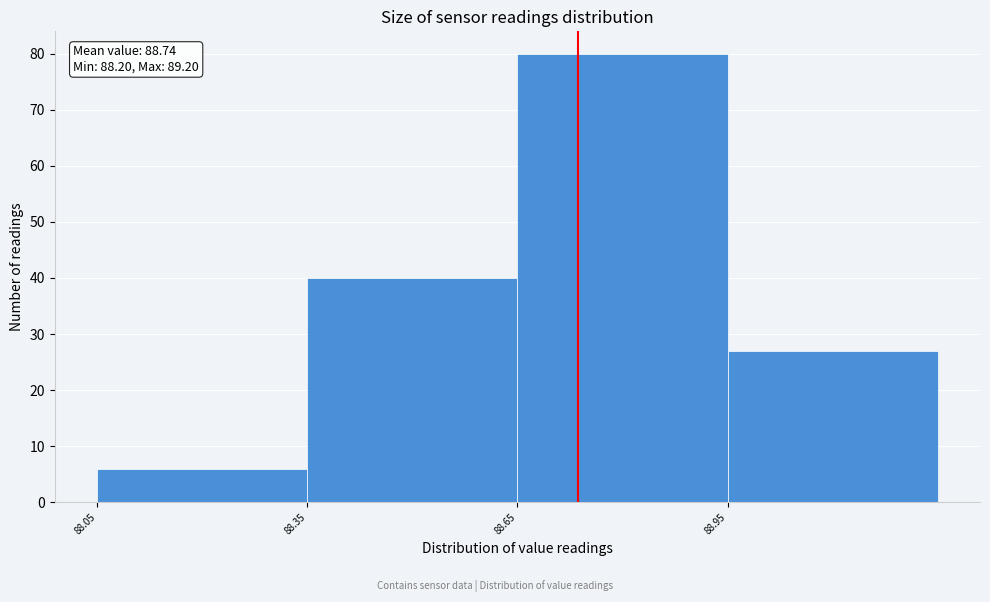

Over which range of the x-axis is the bar tallest?

88.65 to 88.95